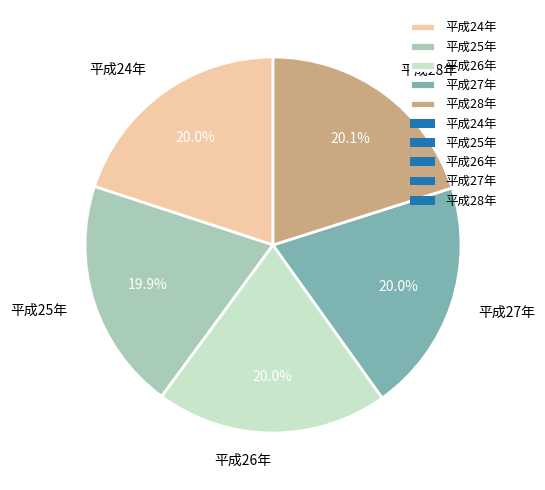

Do 平成27年 and 平成24年 together represent more than half of the pie?

No